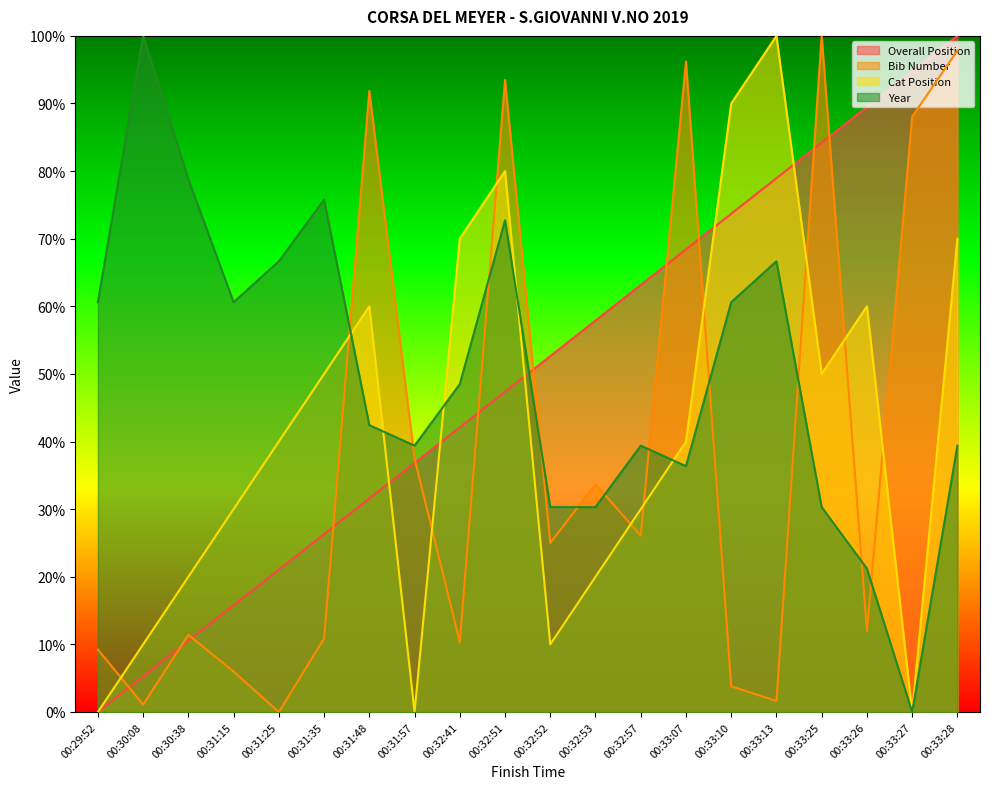

Where does the Cat Position series first go above 40?

00:31:35